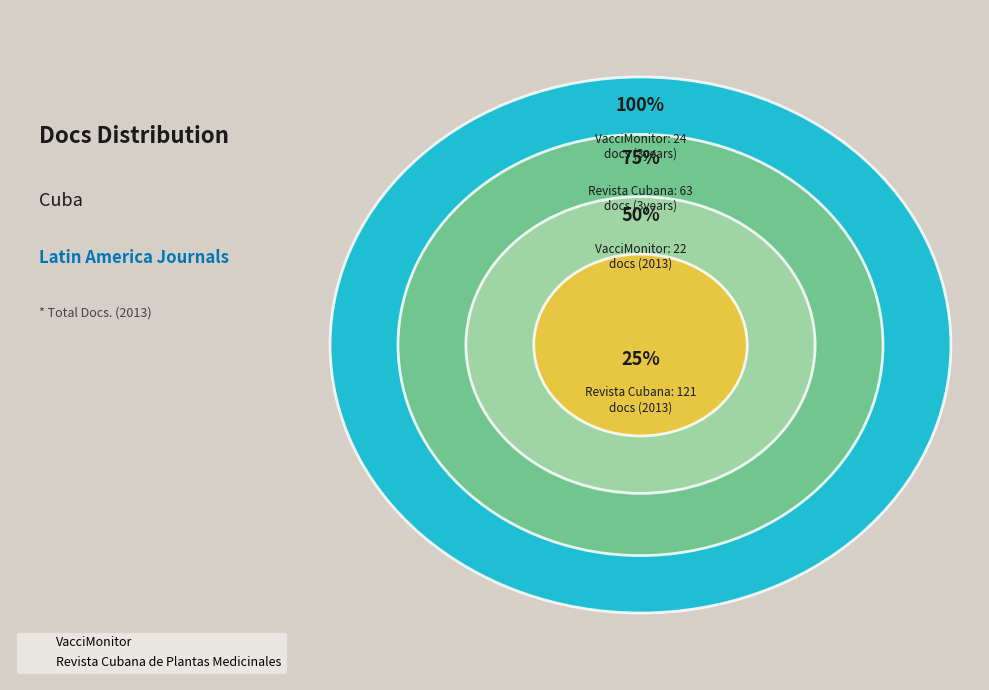

To the nearest percent, what portion does Revista Cubana de Plantas Medicinales represent?

85%